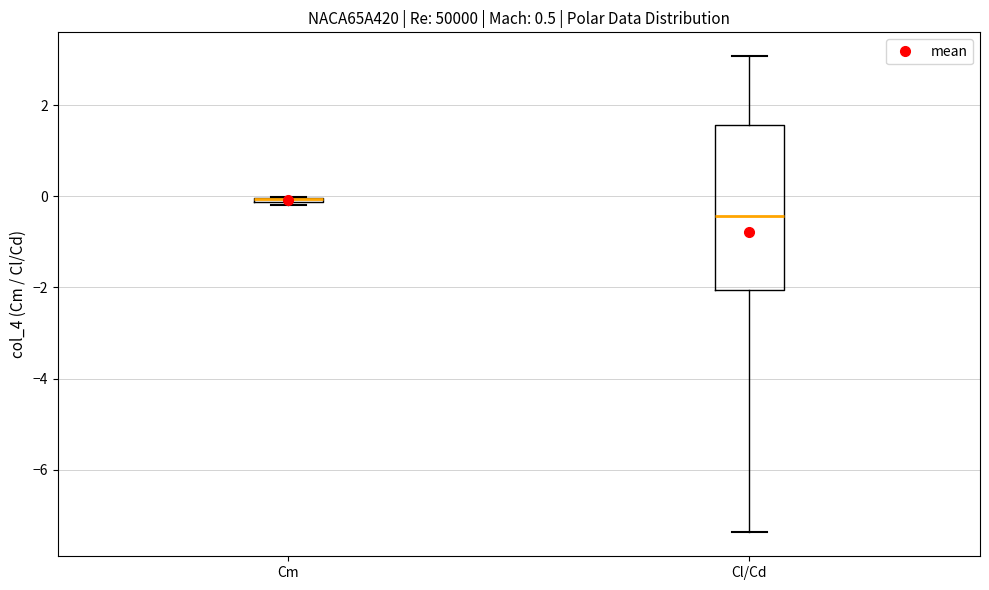

Where does the lower whisker of the box for Cl/Cd end on the y-axis? The values are not printed on the chart, so give them approximately, as read against the axis.

-7.4